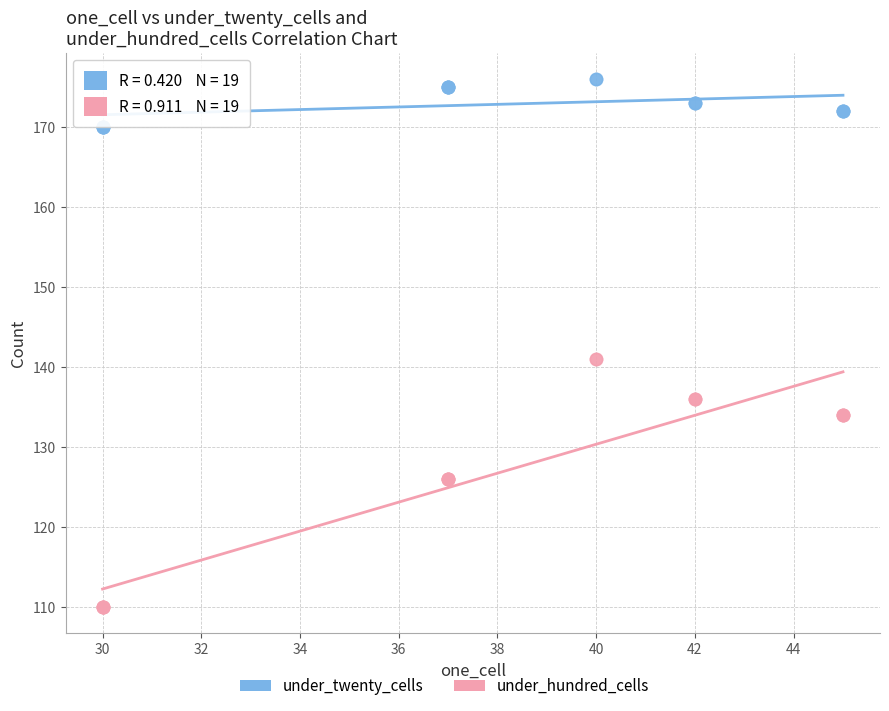

Which series reaches the maximum Y coordinate?

under_twenty_cells